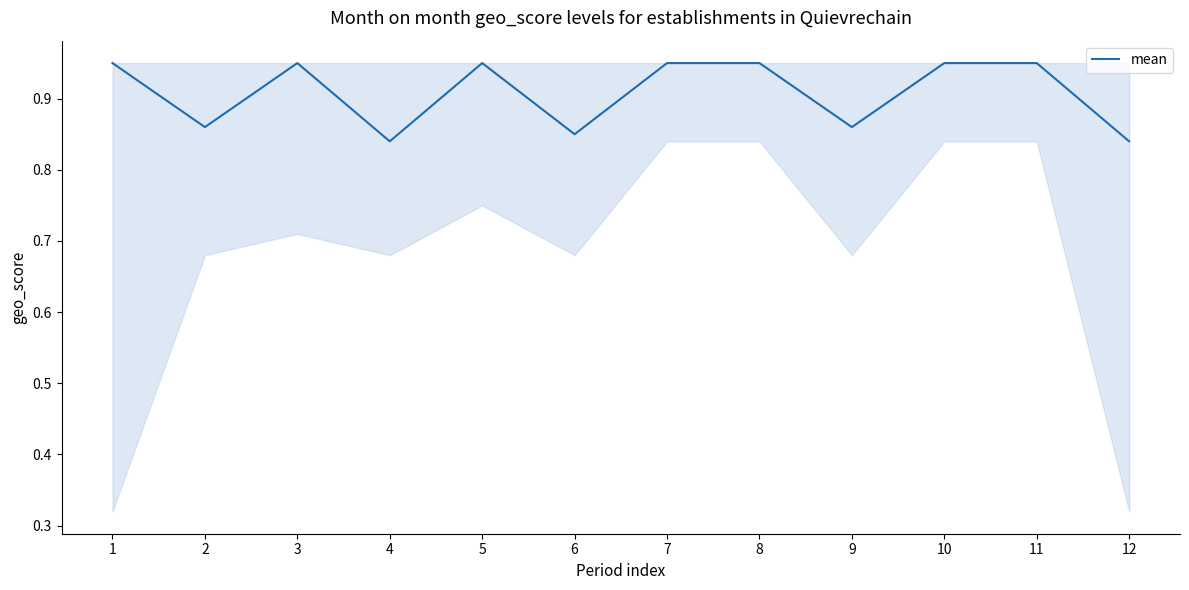

True or false: the data shows 1.6 at 3.

False